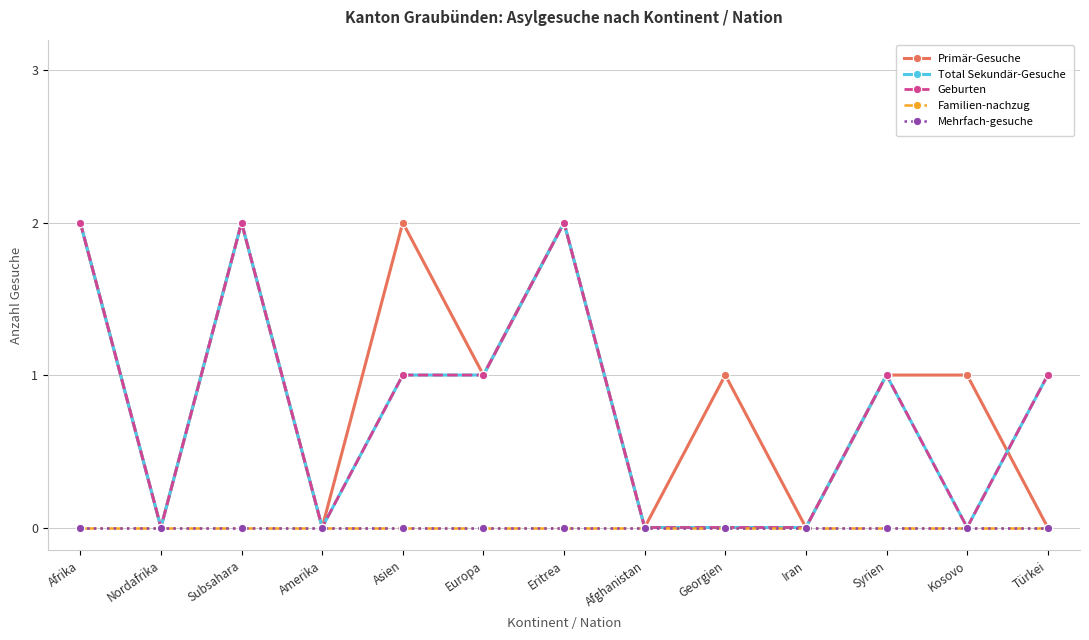

Does the chart have visible grid lines?

Yes